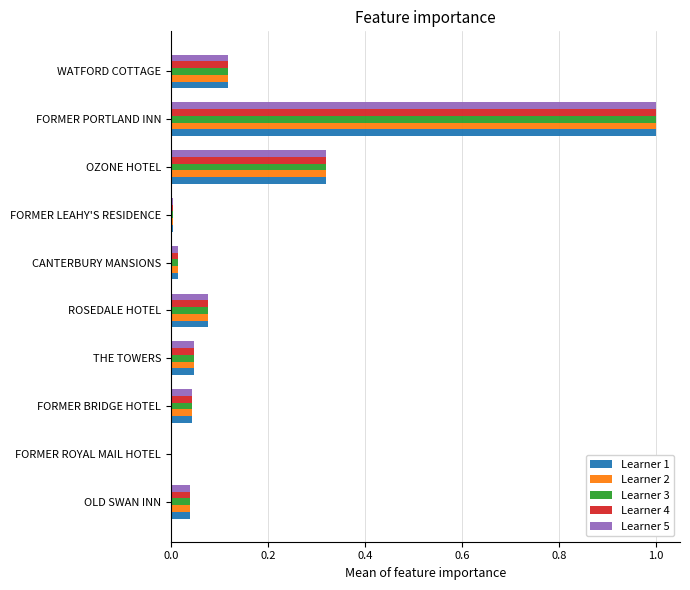

At which category is the sum across all series the highest?

FORMER PORTLAND INN